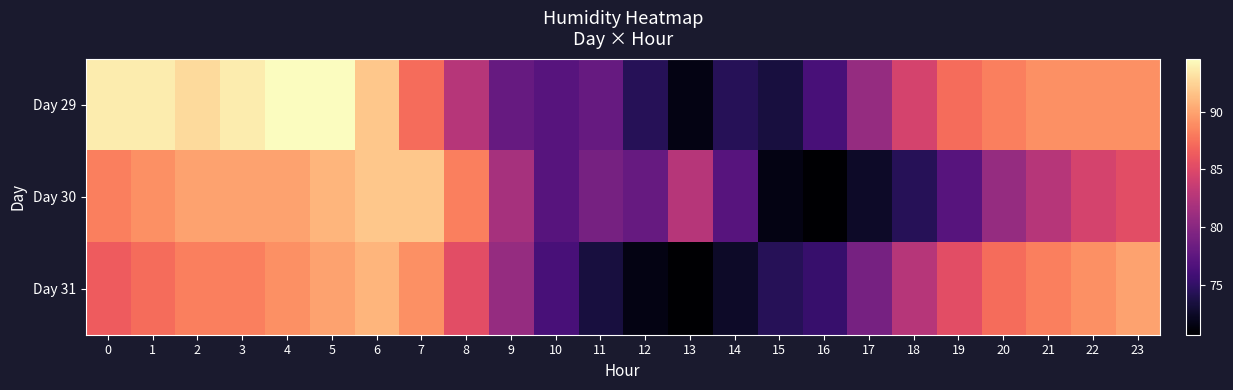

What is the total value across all series at 18?

241.5